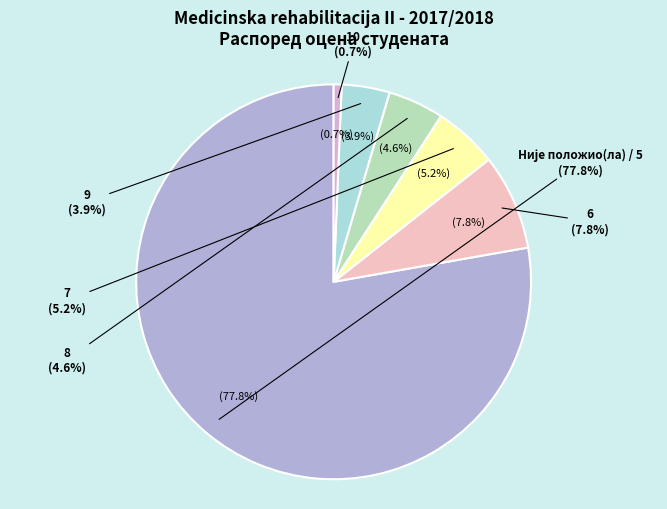

Does 9 account for over 50% of the chart?

No